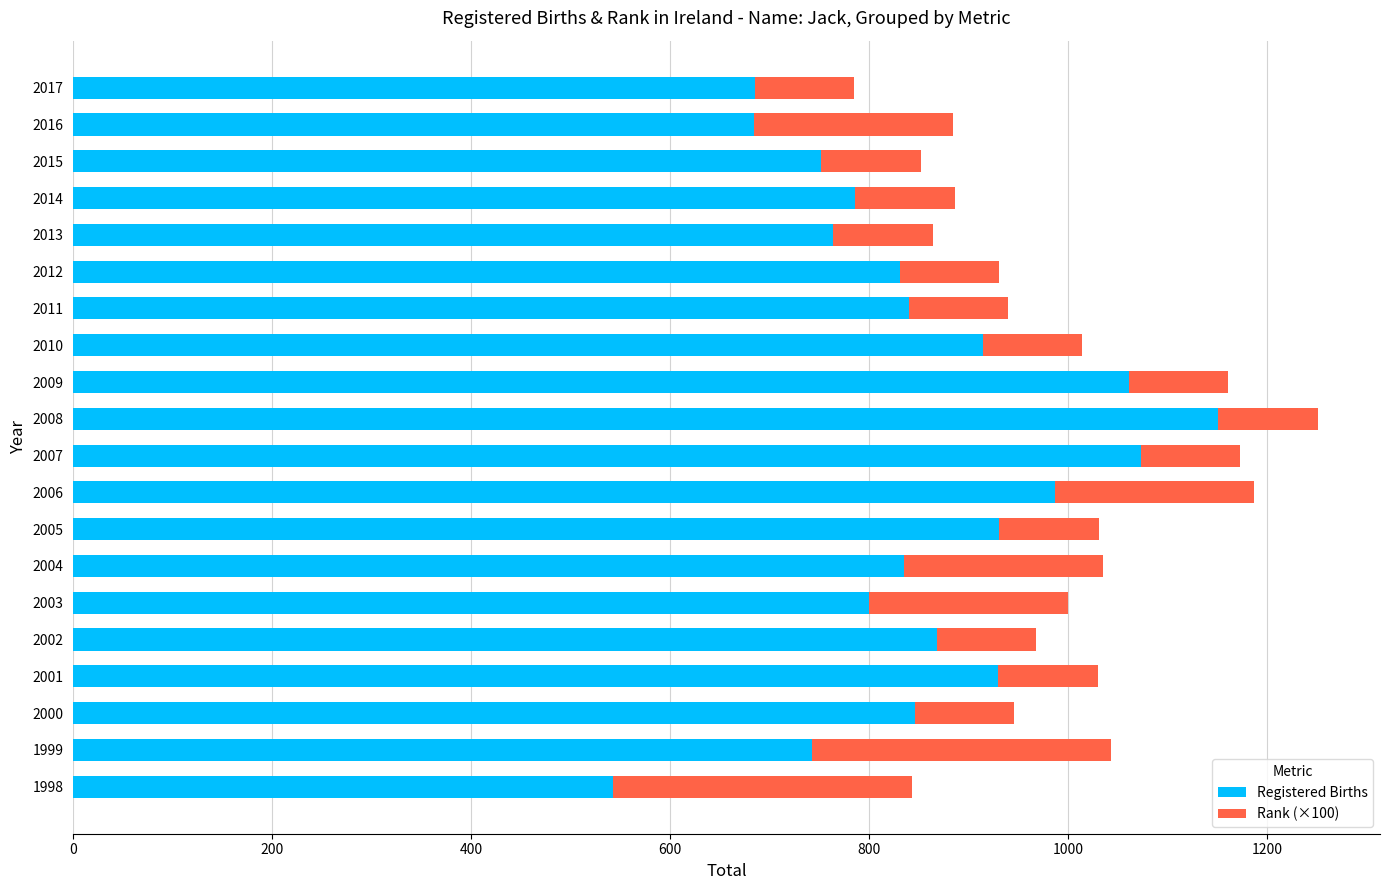

The Registered Births series shows 914 at 2010. True or false?

True